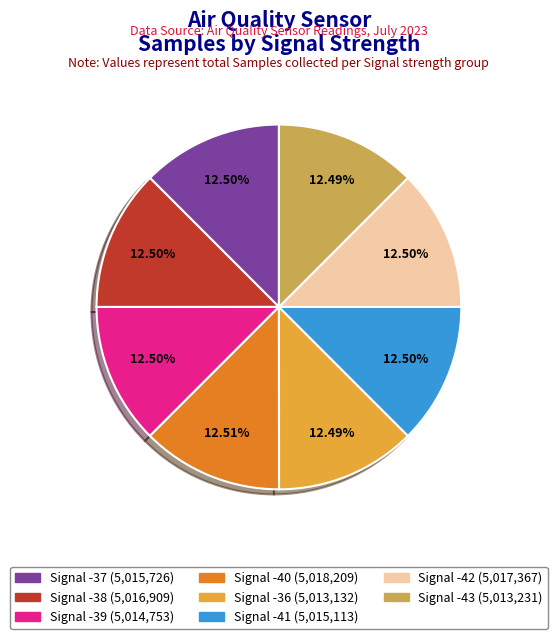

True or false: Signal -42 accounts for 5% of the total.

False